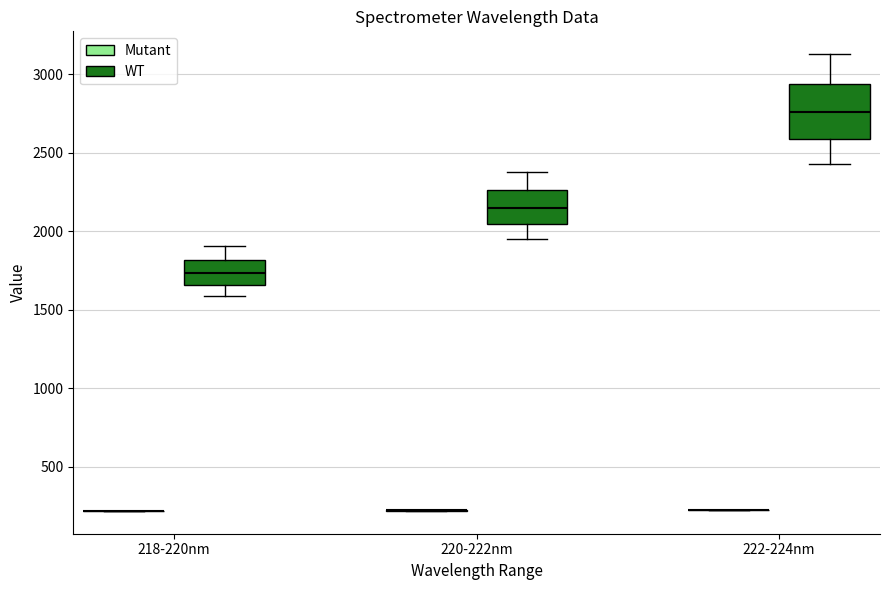

Where does the median line of the box for 222-224nm (WT) sit on the y-axis? The values are not printed on the chart, so give them approximately, as read against the axis.

2750